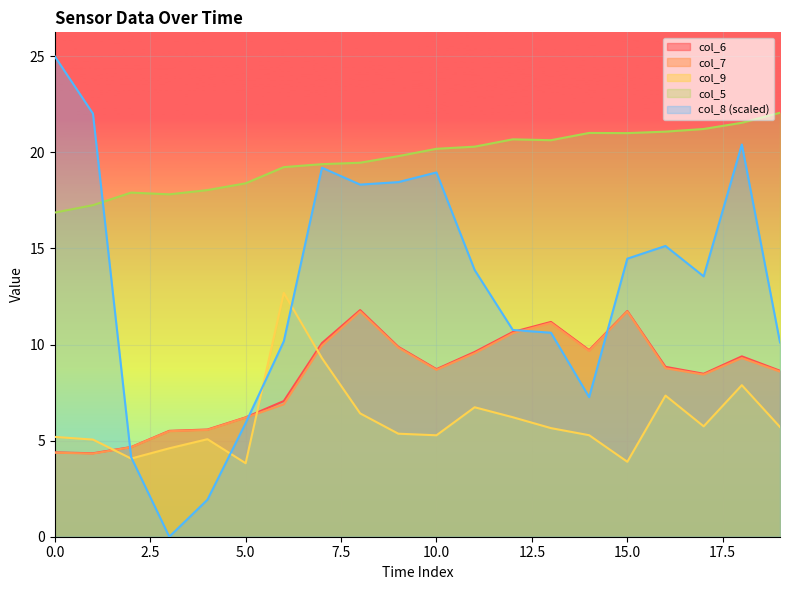

Which series has the largest total across all categories?

col_5